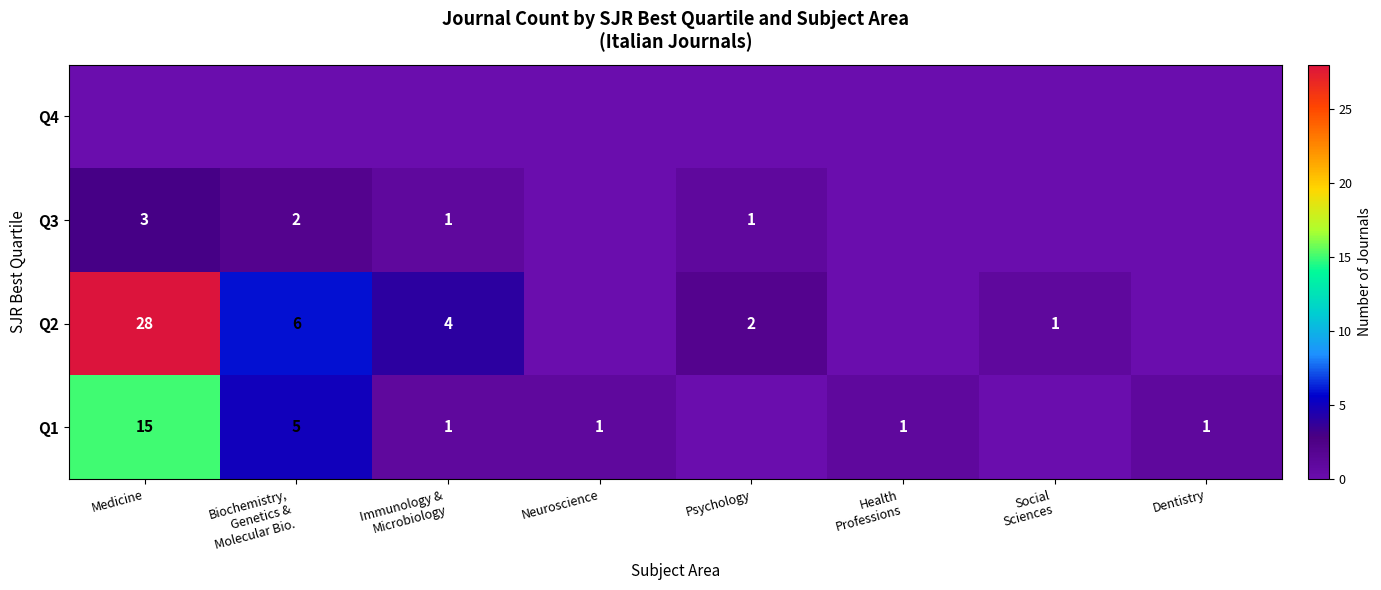

The value of Q3 at Medicine is 3. True or false?

True